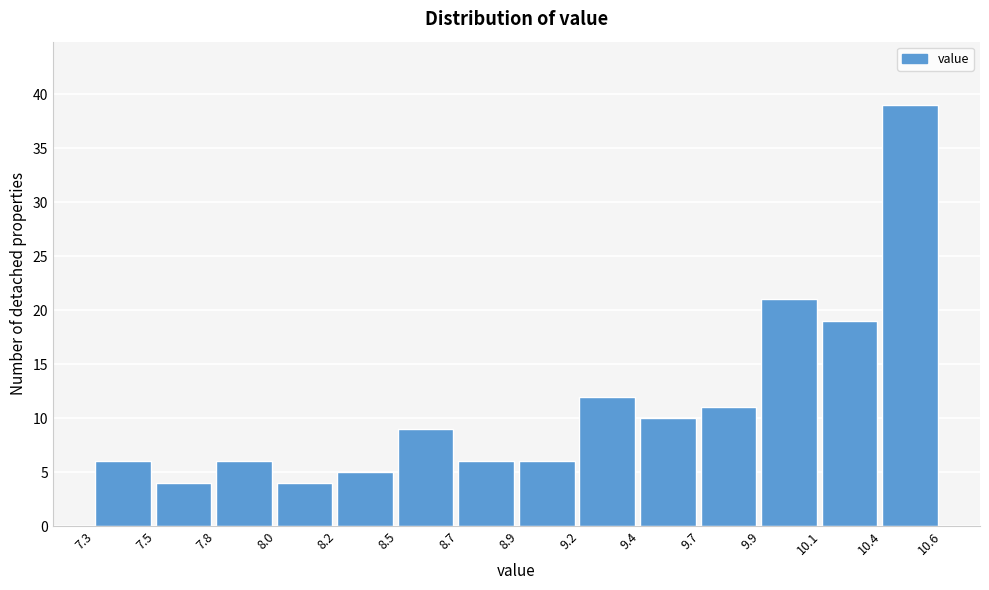

Reading right to left, extract all data points from this chart.

10.4=39	10.1=19	9.9=21	9.7=11	9.4=10	9.2=12	8.9=6	8.7=6	8.5=9	8.2=5	8.0=4	7.8=6	7.5=4	7.3=6